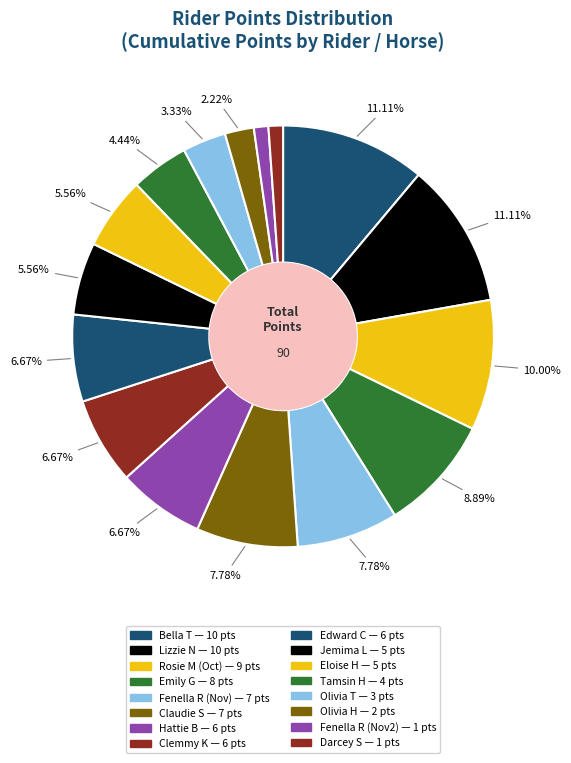

How many segments does this pie chart have?

16